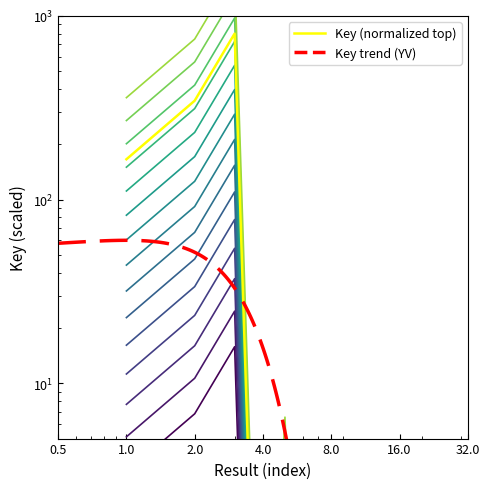

What is the average value?

6.8